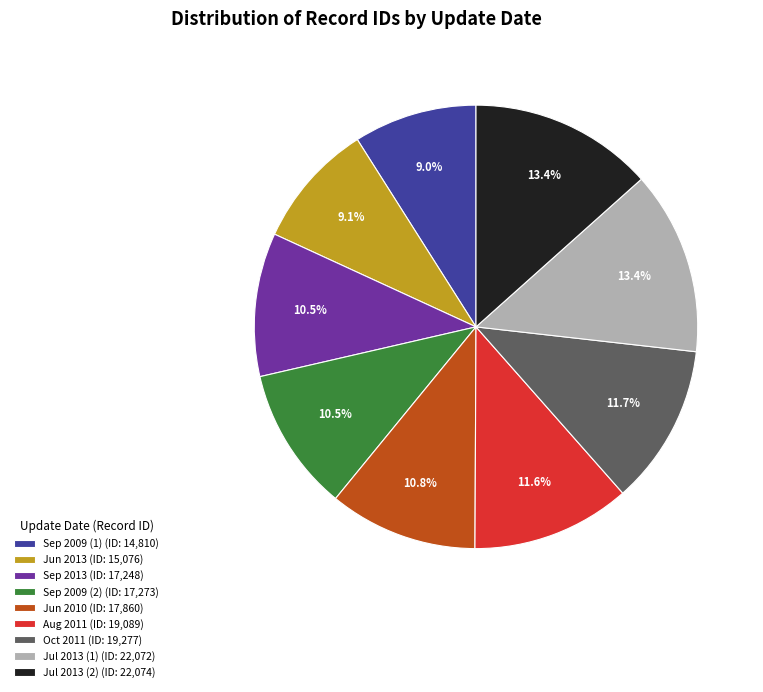

Approximately how many times larger is the value at Jul 2013 (1) (ID: 22,072) compared to Sep 2013 (ID: 17,248)?

1.3